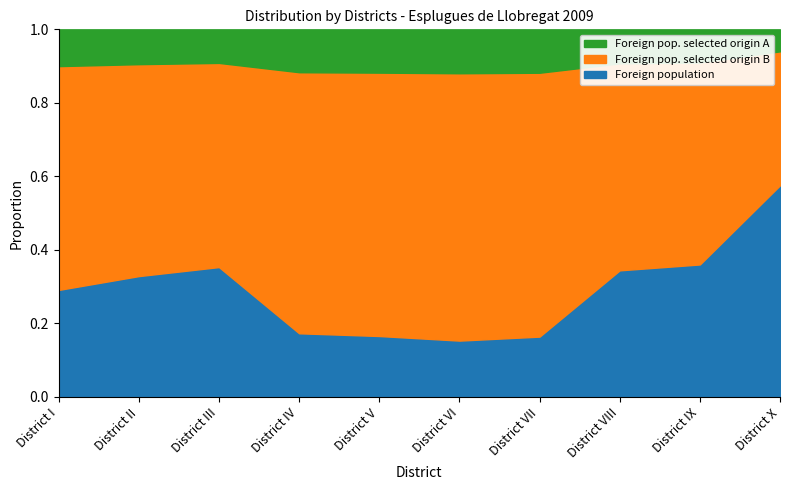

How many lines are shown in the chart?

3